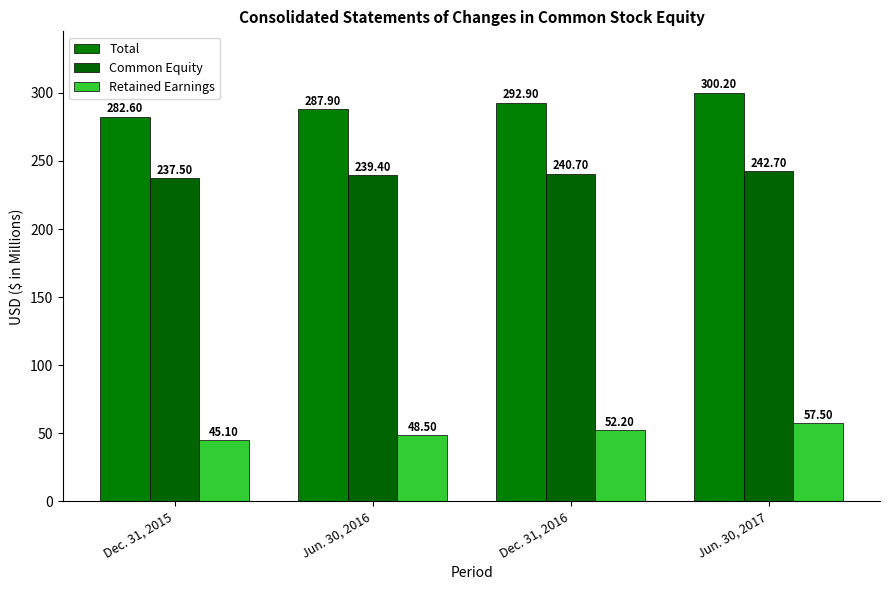

What is the difference between the highest and lowest values at Dec. 31, 2016?

240.7